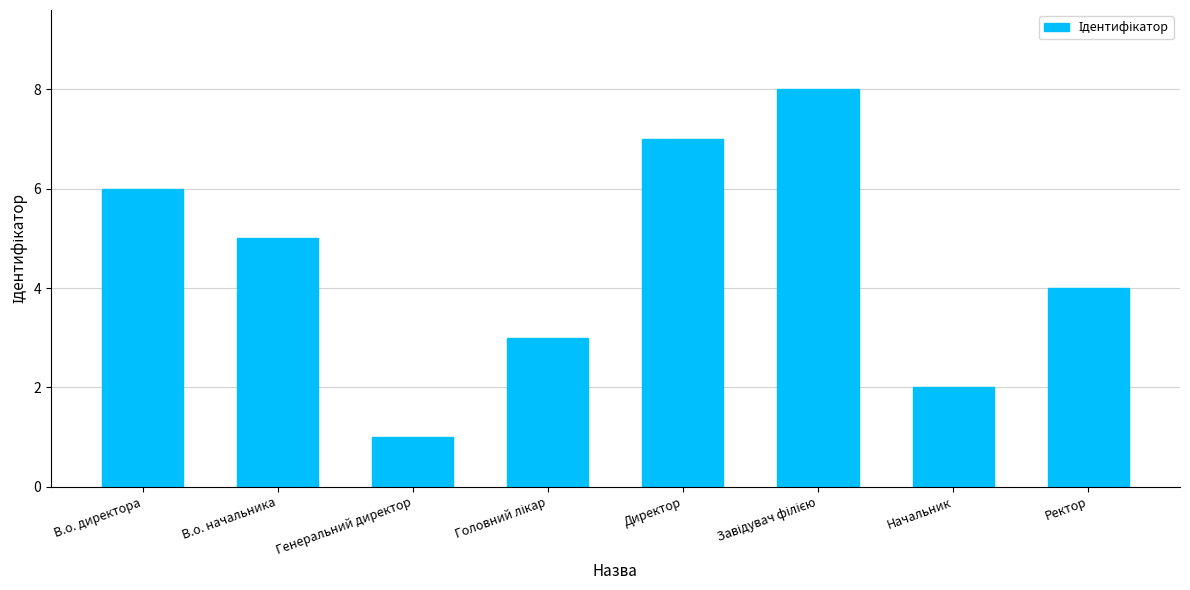

True or false: the data shows 7 at Директор.

True